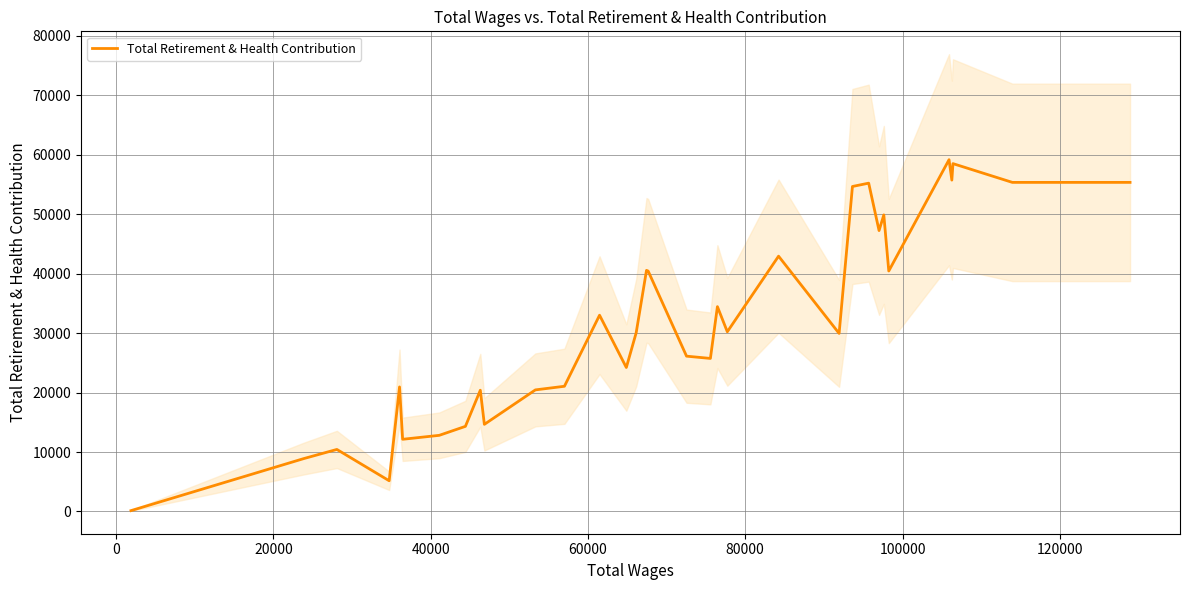

What is the maximum value for Total Retirement & Health Contribution?

59137